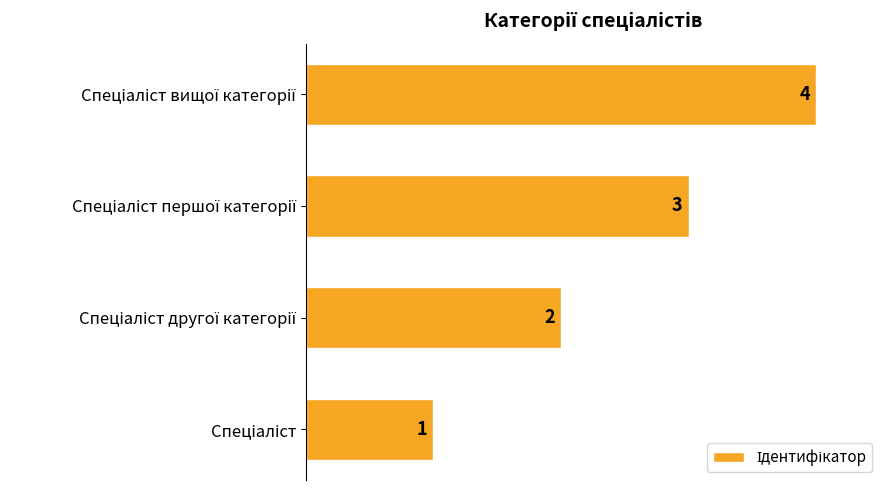

What is the difference between the maximum and second lowest values?

2